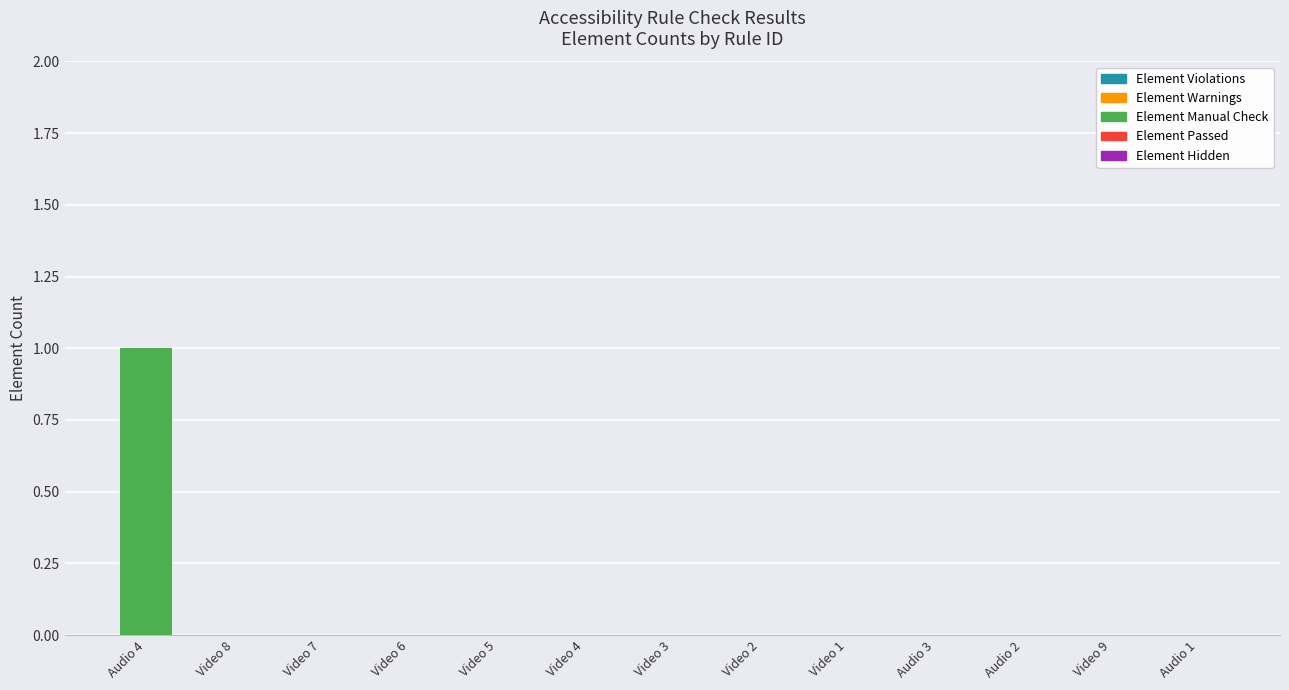

The value at Video 9 is 0. True or false?

True